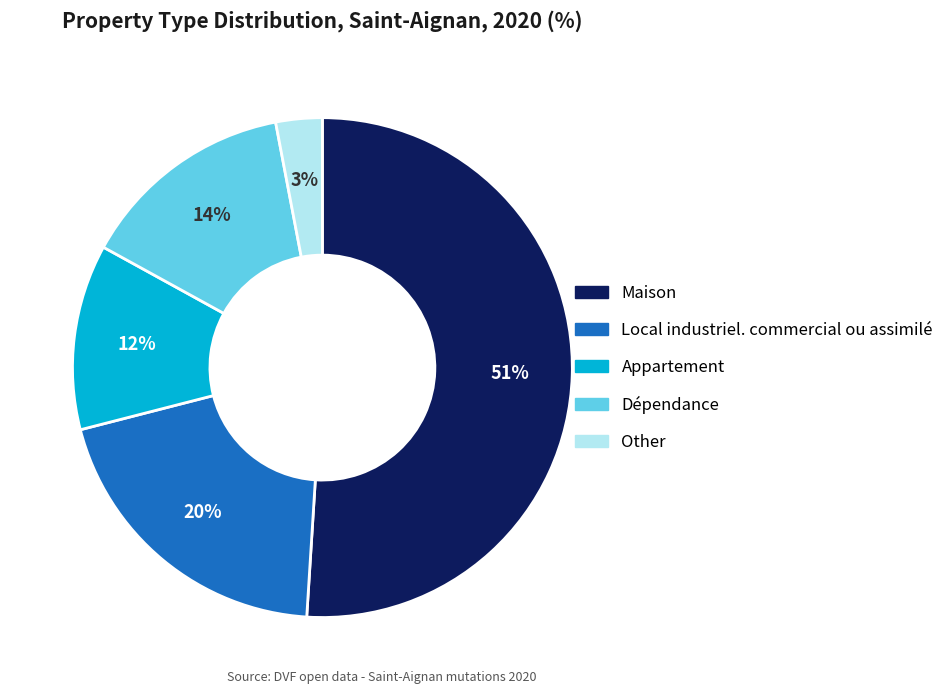

Between Local industriel. commercial ou assimilé and Other, which is larger?

Local industriel. commercial ou assimilé